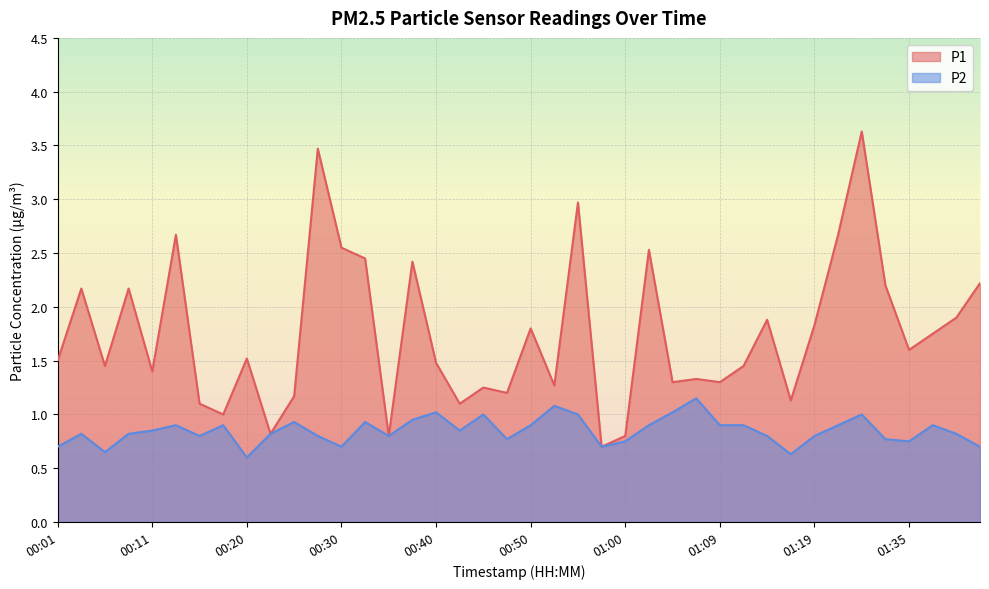

What is the value of the P2 point at the 15th from the left?

0.8